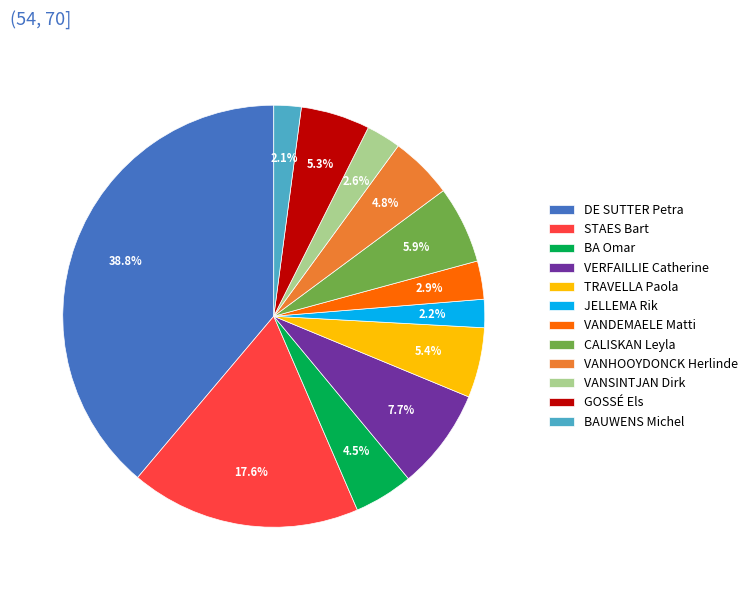

True or false: STAES Bart accounts for 18% of the total.

True